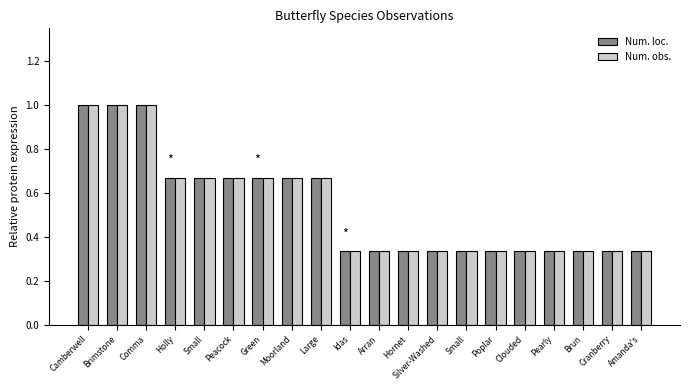

True or false: Num. loc. has a value of 0.3 at Poplar.

True